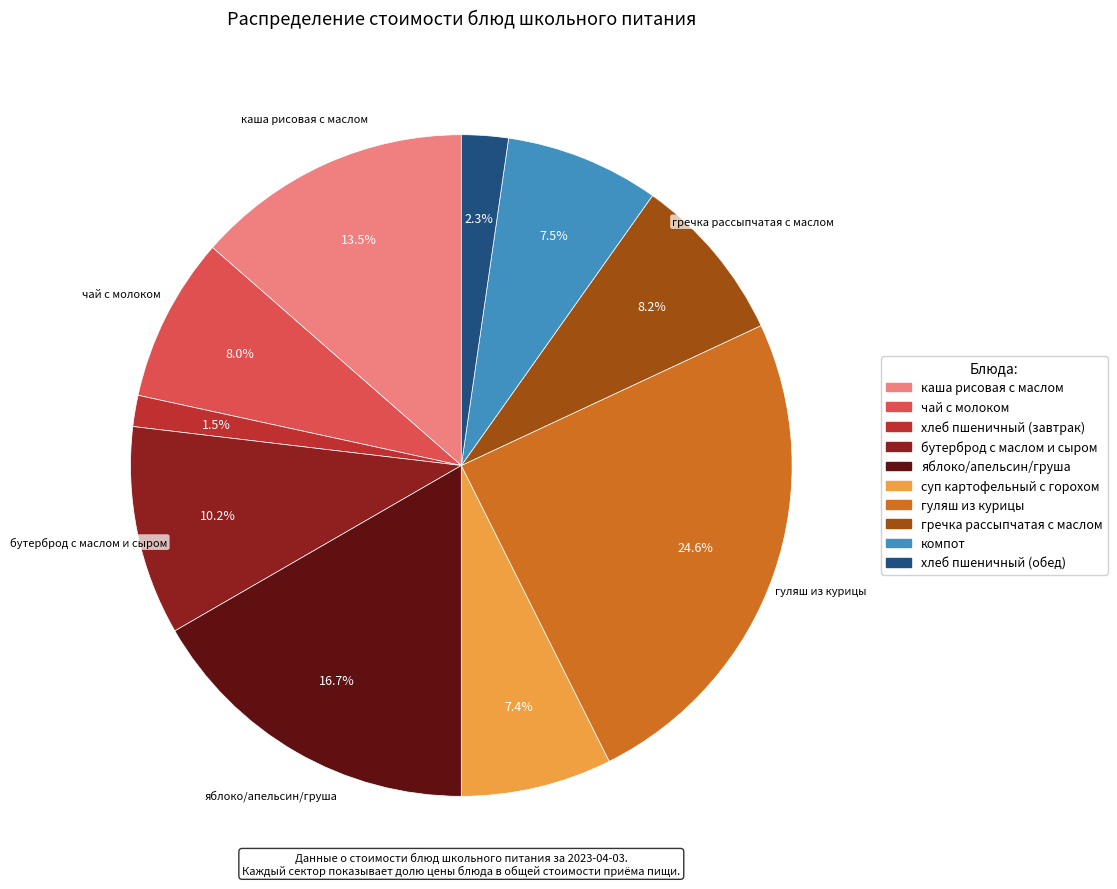

Approximately how many times larger is the value at хлеб пшеничный (завтрак) compared to чай с молоком?

0.2